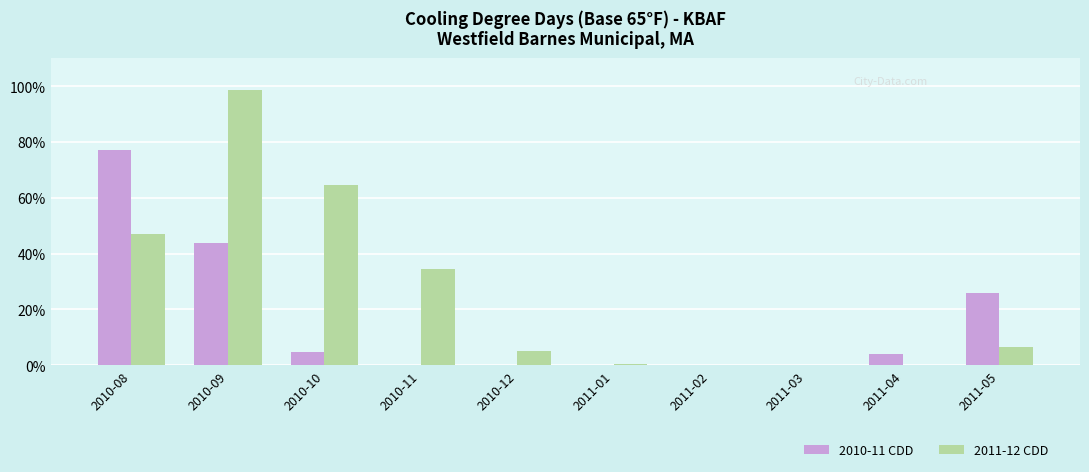

True or false: 2011-12 CDD has a value of 53.1 at 2010-11.

False